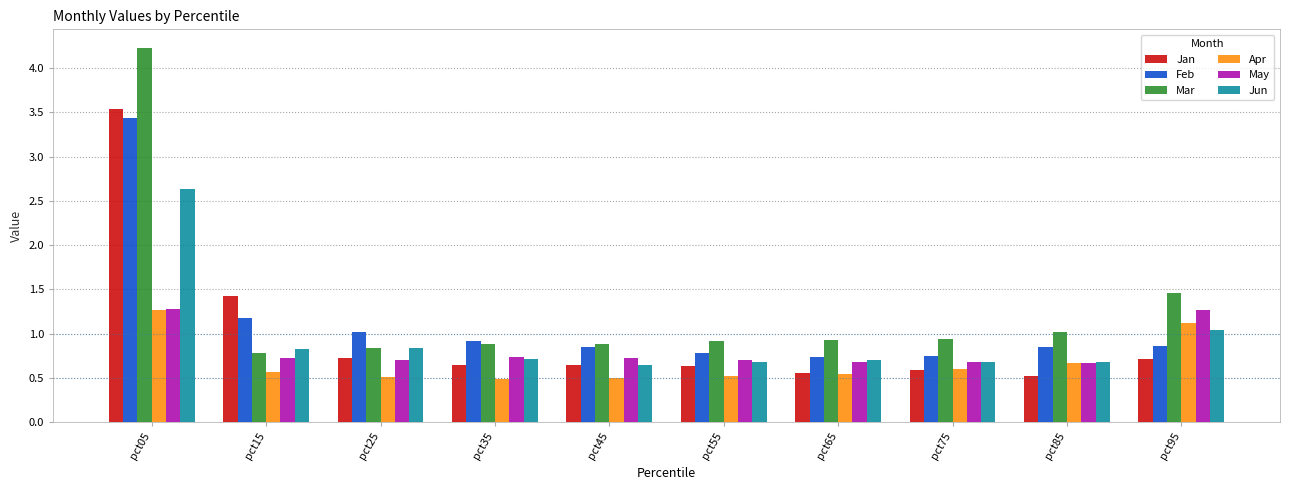

What is the value of the Apr bar at the 7th from the left?

0.5